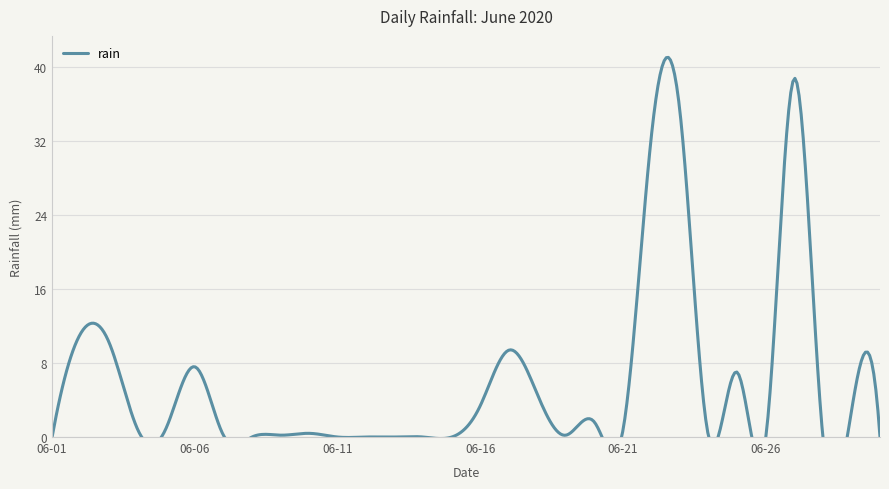

The value at 2020-06-26 is 0.0. True or false?

True